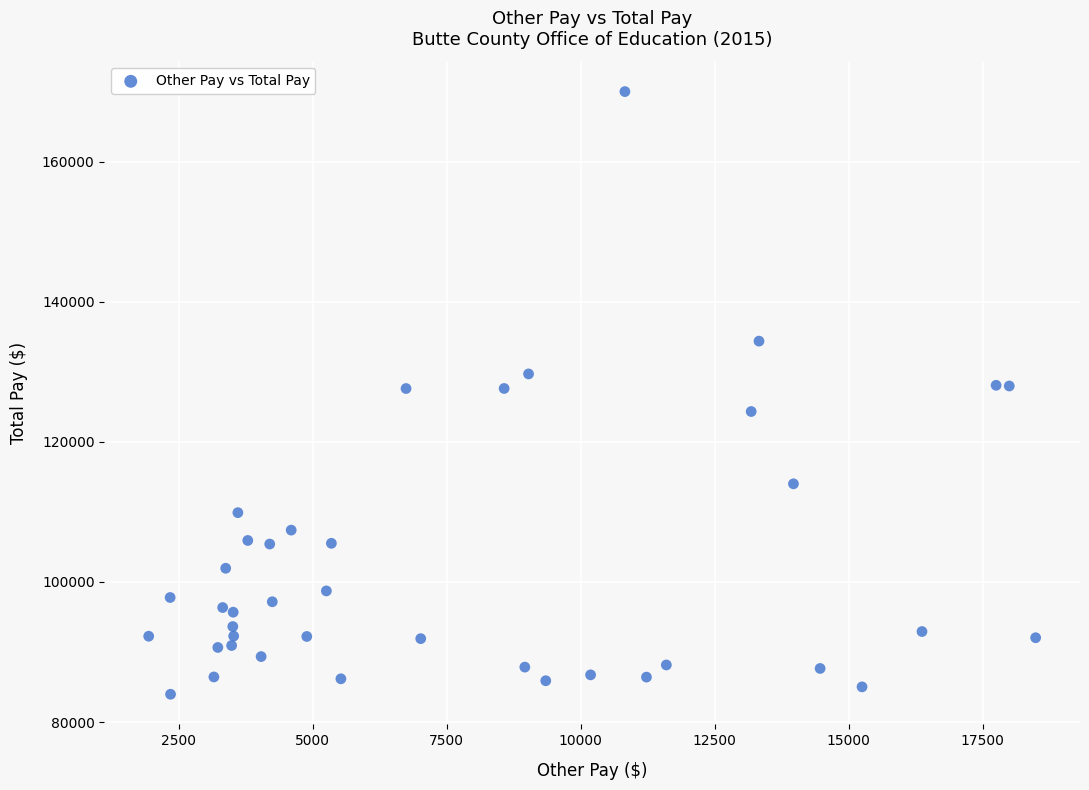

What is the range of Y values (max minus min)?

86019.6